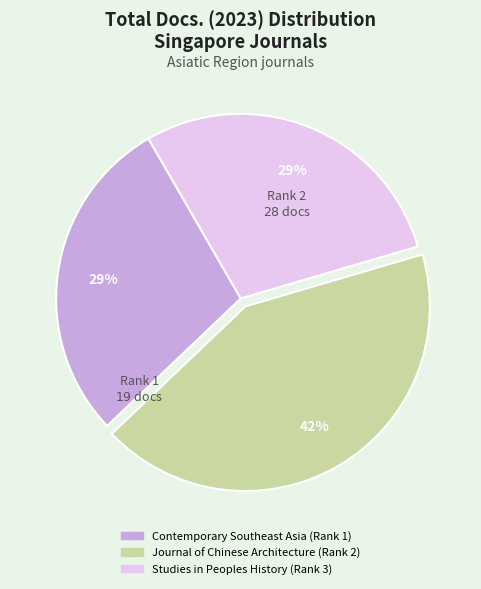

Is there any slice that represents more than half of the pie?

No